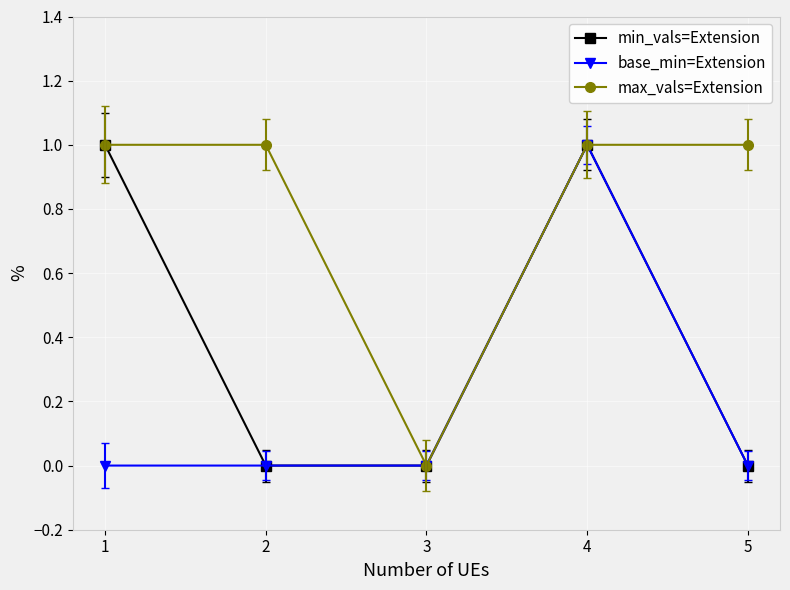

Count the number of data series in this chart.

3